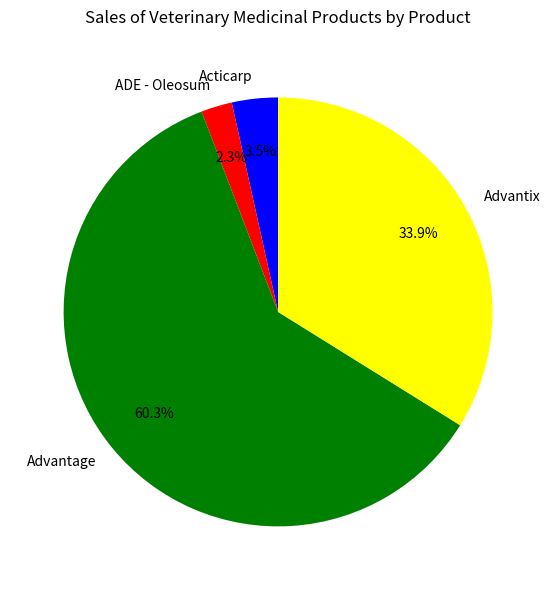

Is there any slice that represents more than half of the pie?

Yes